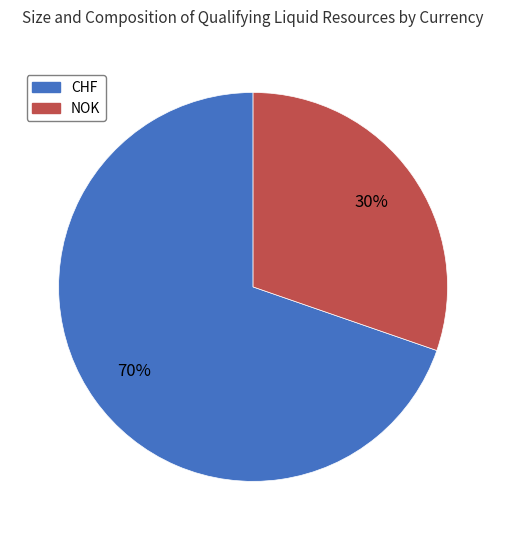

Rank the categories by value from lowest to highest.

NOK, CHF